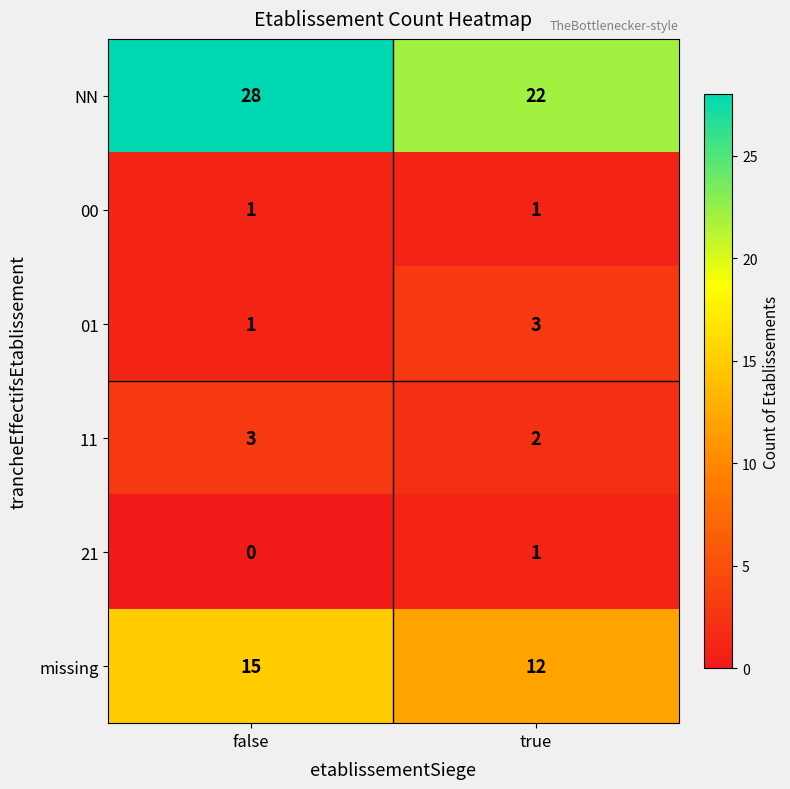

Which series has the largest total across all categories?

NN